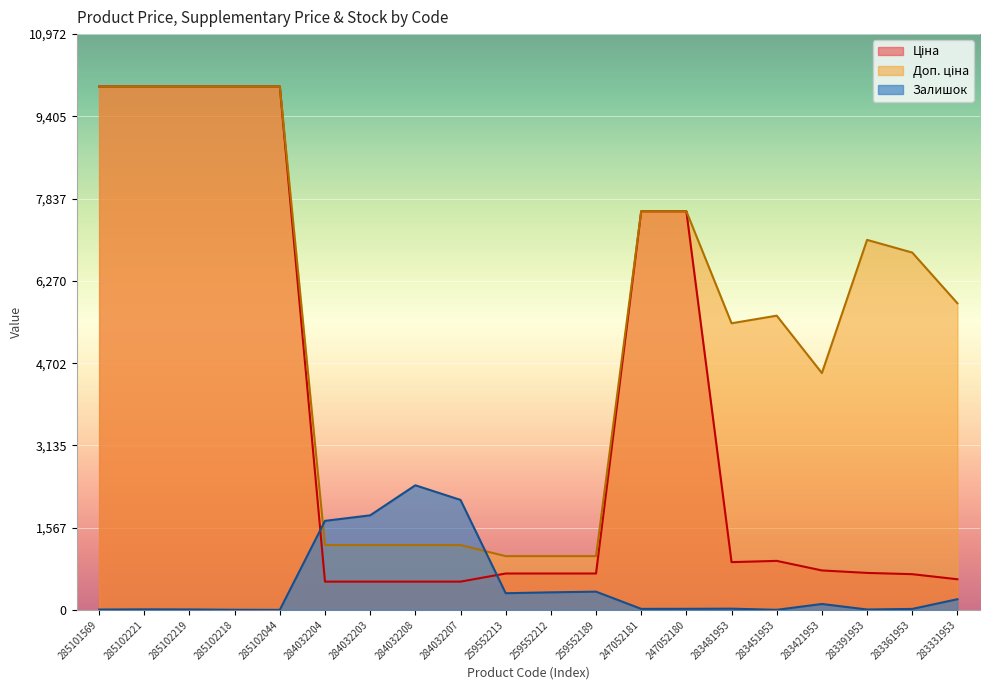

Reading right to left, extract all data points from this chart.

Ціна: 283331953=584.4	283361953=681.0	283391953=705.1	283421953=752.2	283451953=934.5	283481953=910.4	247052180=7596.5	247052181=7596.5	259552189=693.7	259552212=693.7	259552213=693.7	284032207=539.0	284032208=539.0	284032203=539.0	284032204=539.0	285102044=9975.0	285102218=9975.0	285102219=9975.0	285102221=9975.0	285101569=9975.0
Доп. ціна: 283331953=5843.9	283361953=6809.8	283391953=7051.3	283421953=4513.3	283451953=5607.2	283481953=5462.3	247052180=7596.5	247052181=7596.5	259552189=1024.6	259552212=1024.6	259552213=1024.6	284032207=1235.4	284032208=1235.4	284032203=1235.4	284032204=1235.4	285102044=9975.0	285102218=9975.0	285102219=9975.0	285102221=9975.0	285101569=9975.0
Залишок: 283331953=204.0	283361953=19.0	283391953=8.0	283421953=113.0	283451953=2.0	283481953=24.0	247052180=21.0	247052181=20.0	259552189=348.0	259552212=335.0	259552213=318.0	284032207=2096.0	284032208=2375.0	284032203=1802.0	284032204=1697.0	285102044=1.0	285102218=3.0	285102219=9.0	285102221=11.0	285101569=7.0